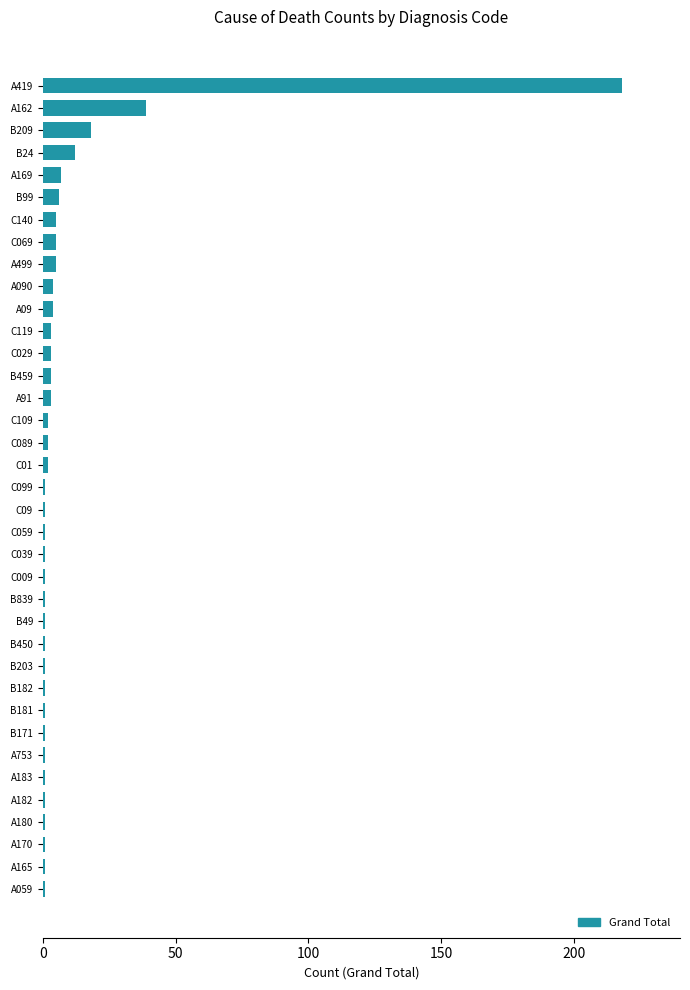

How many categories are shown in the chart?

37